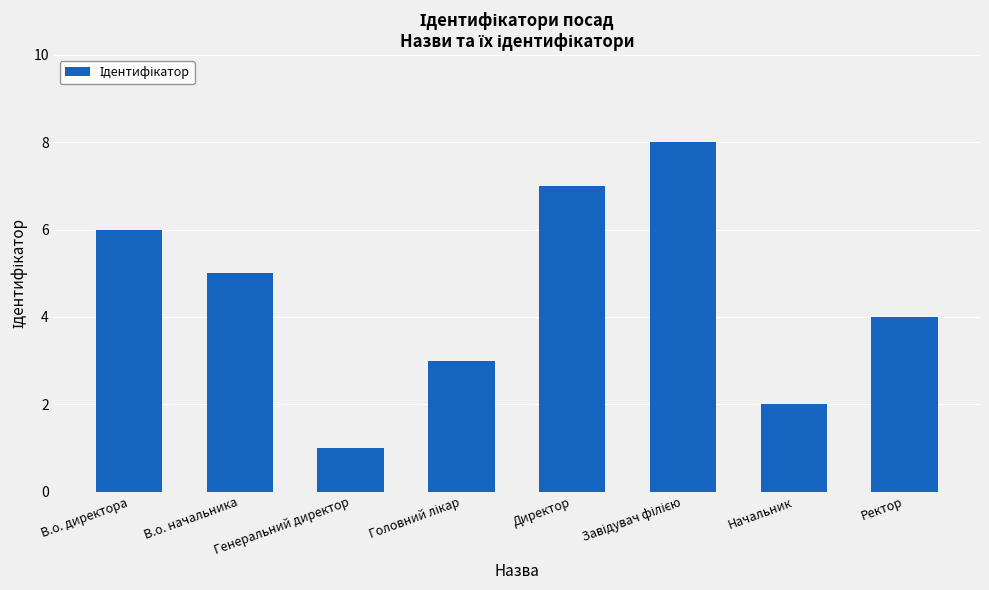

What is the approximate value at Генеральний директор?

1